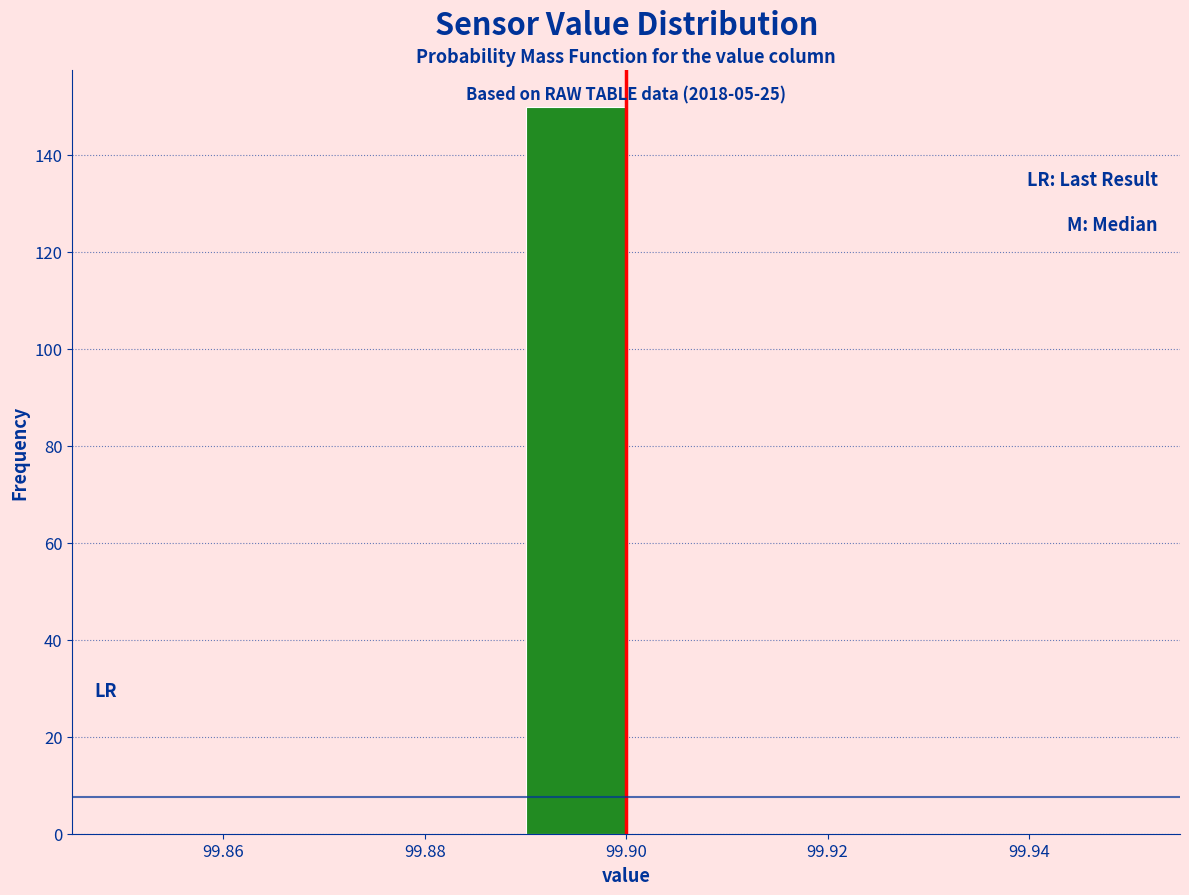

Over which range of the x-axis is the bar tallest?

99.89 to 99.90